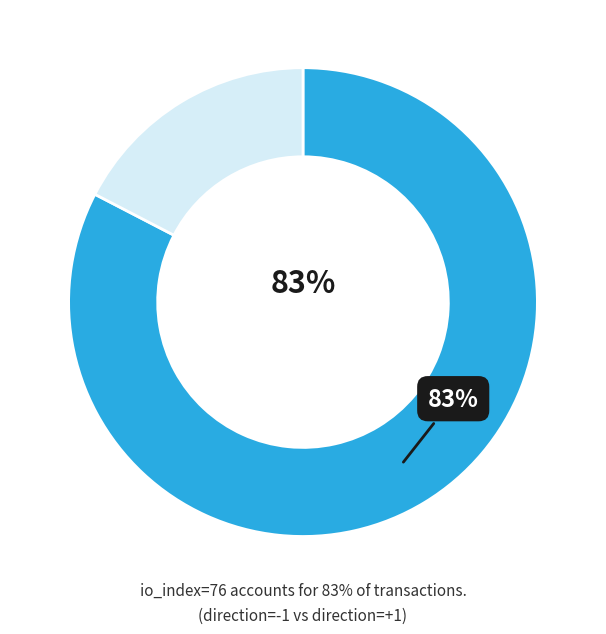

Does any single category account for the majority?

Yes